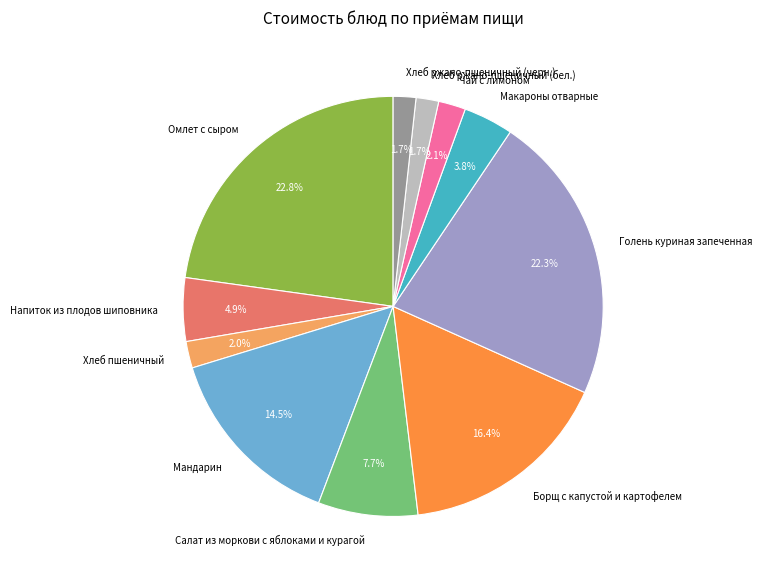

Combined, what portion of the pie is Хлеб ржано-пшеничный (черн.) and Напиток из плодов шиповника?

6.6%